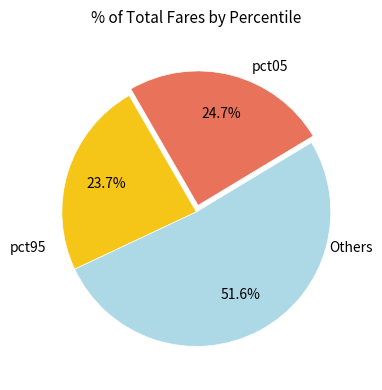

Count the number of slices in the pie.

3